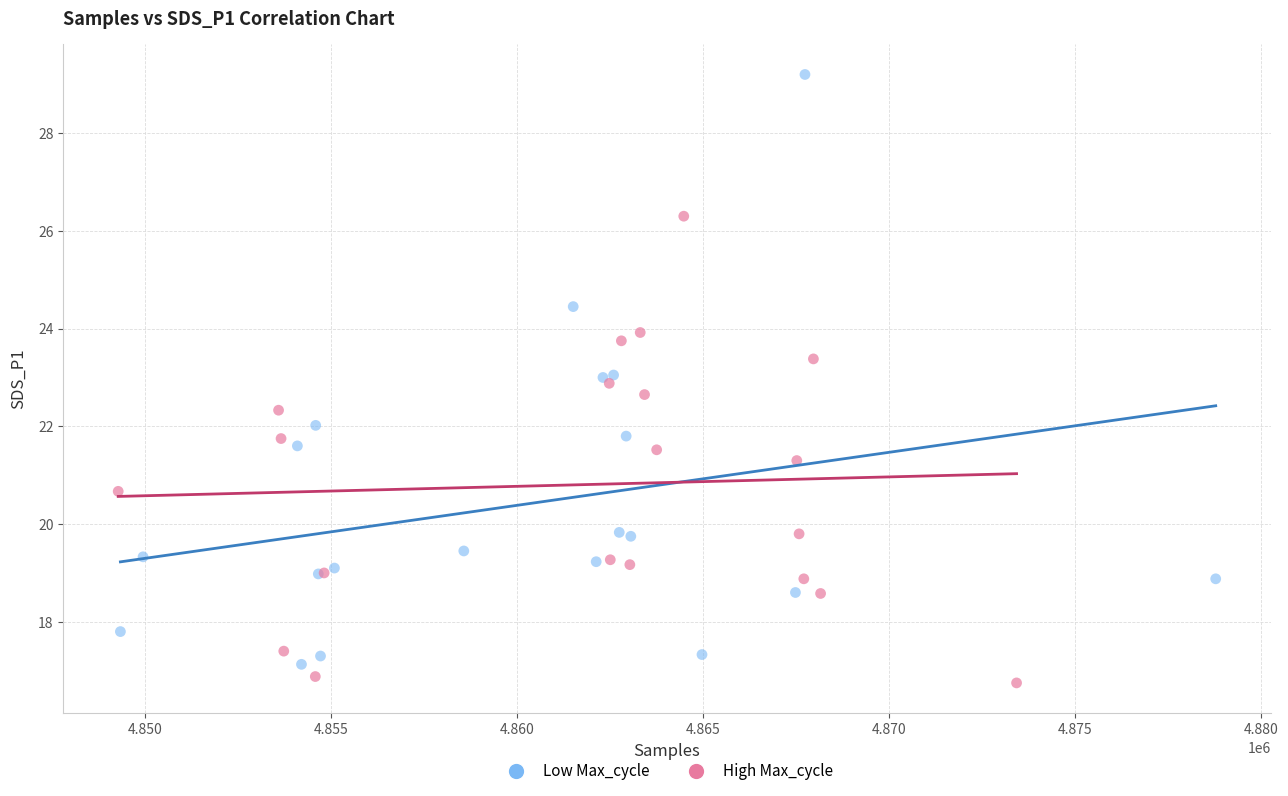

Which series has the widest spread of Y values?

Low Max_cycle